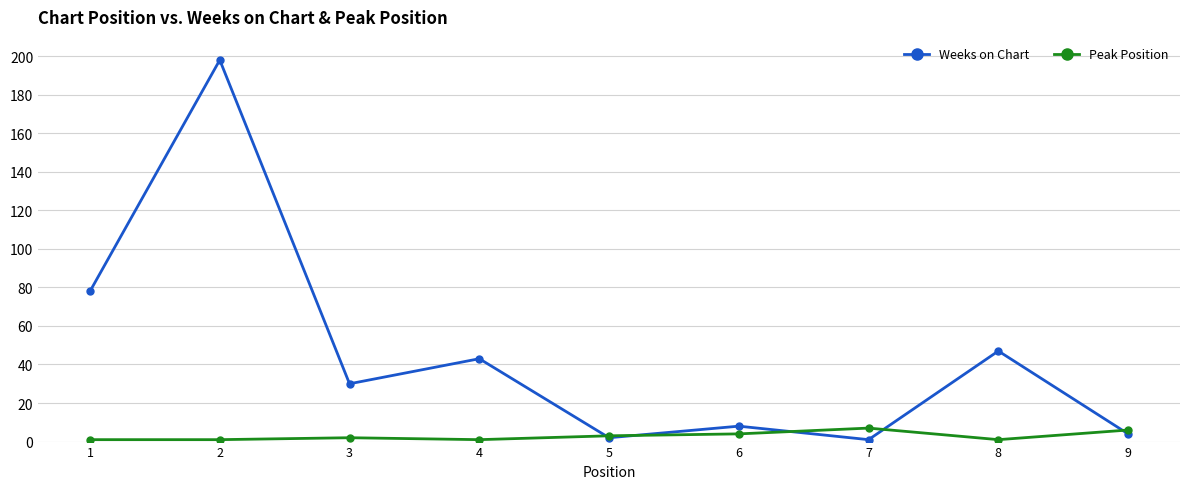

Rank the series at 6 from highest to lowest value.

Weeks on Chart, Peak Position